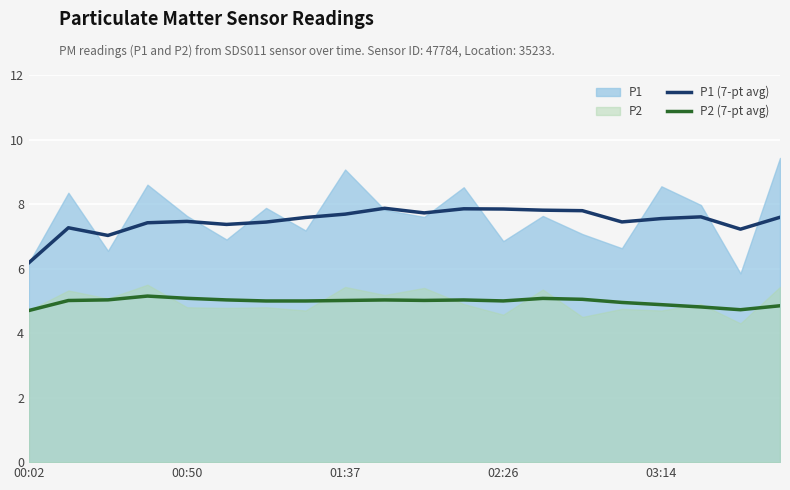

What is the sum of all P2 (7-pt avg) values?

99.4